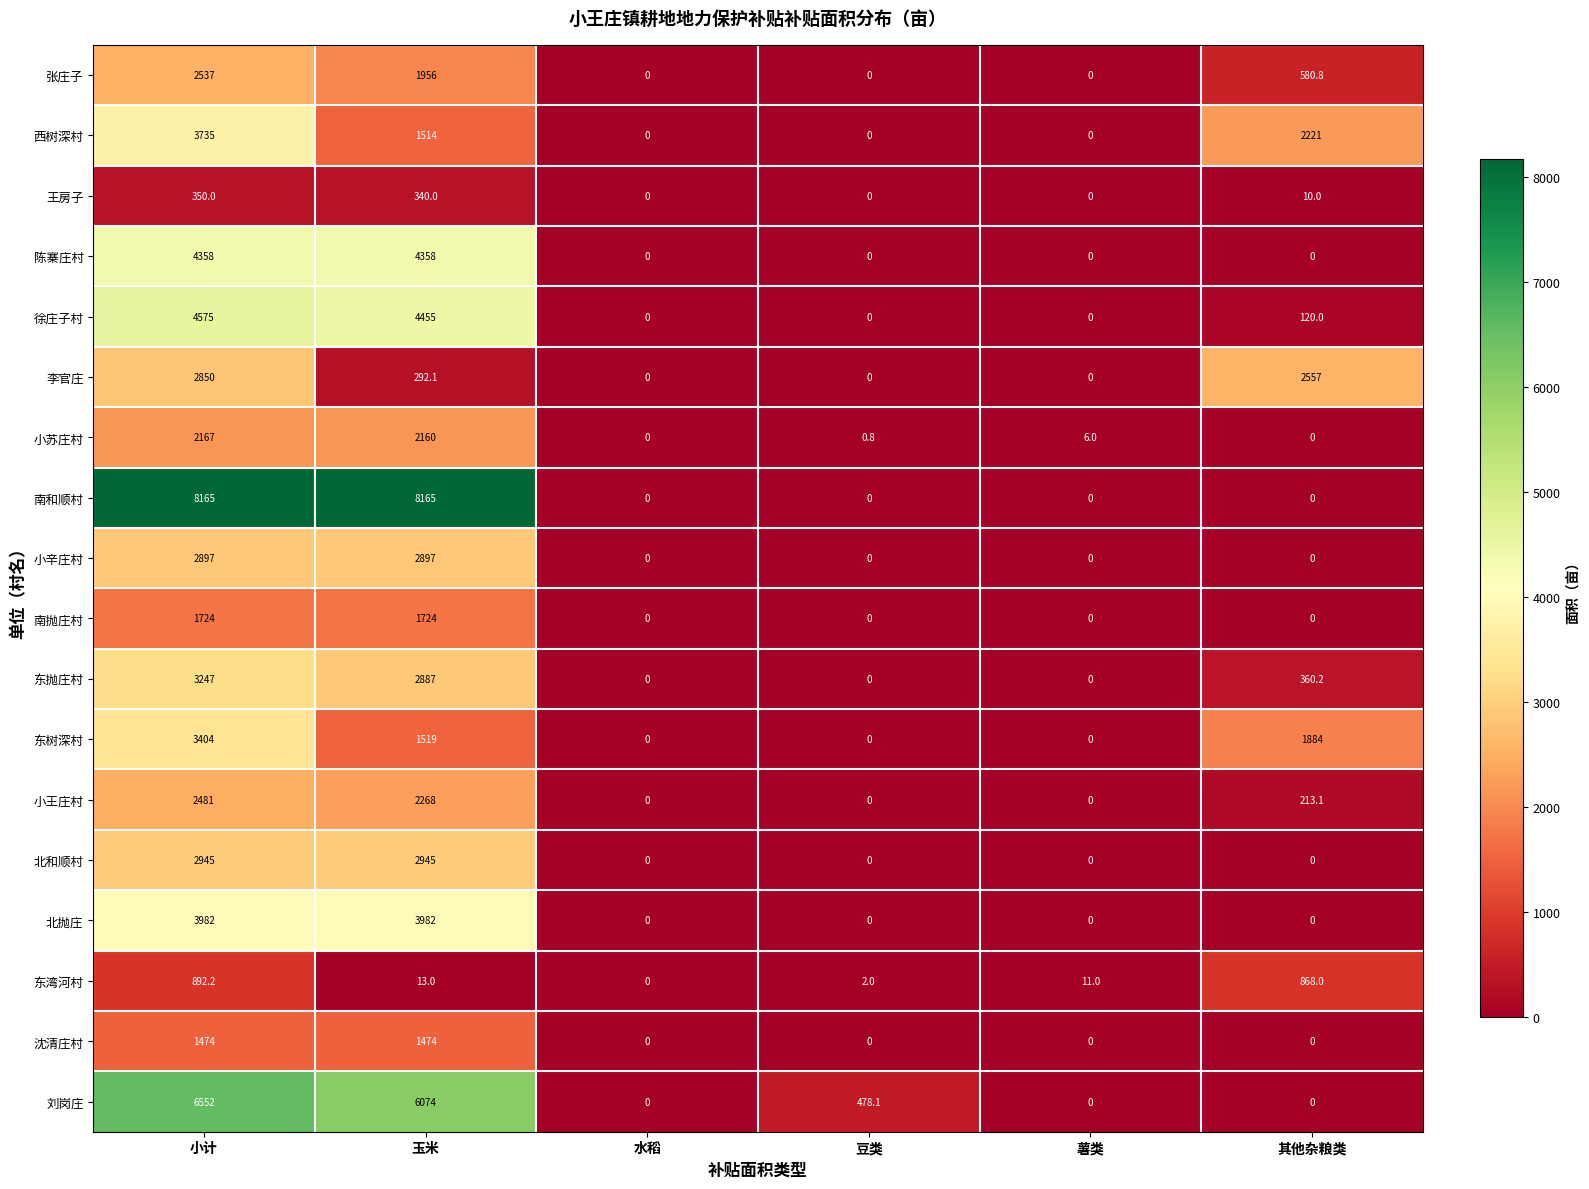

The 小苏庄村 series shows 1006.0 at 水稻. True or false?

False